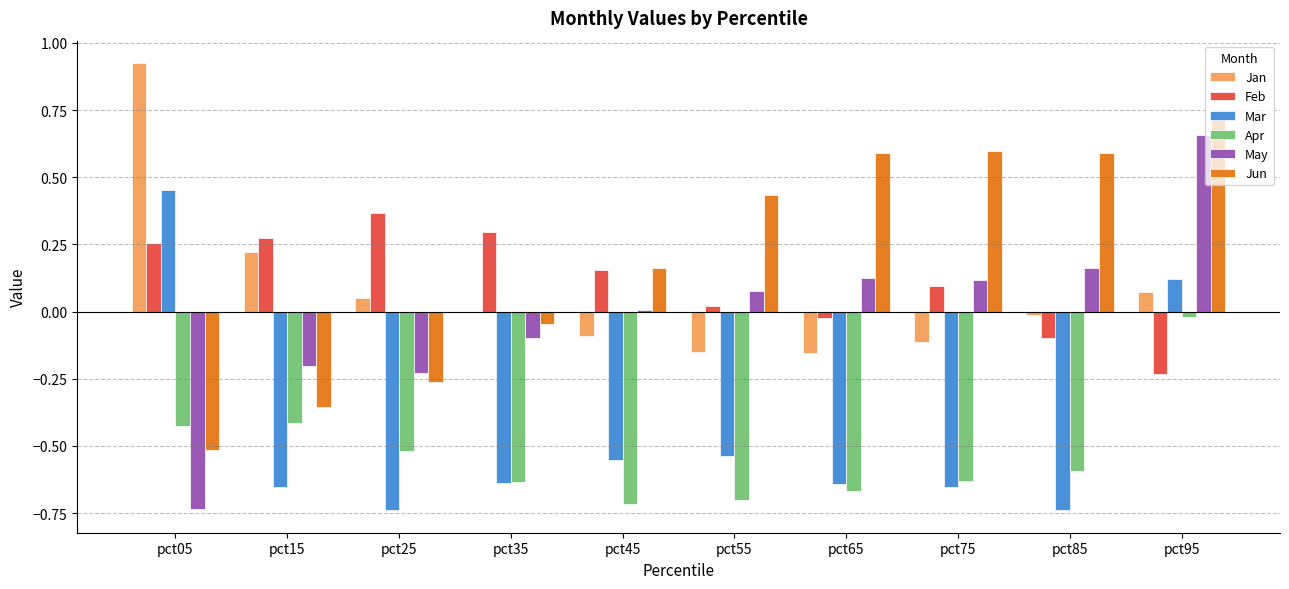

What is the sum of the Apr values at pct75 and pct15?

-1.0